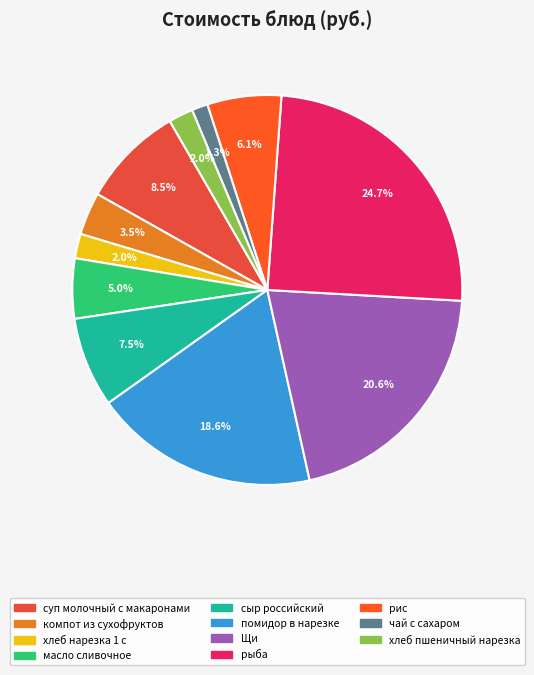

True or false: суп молочный с макаронами accounts for 22% of the total.

False